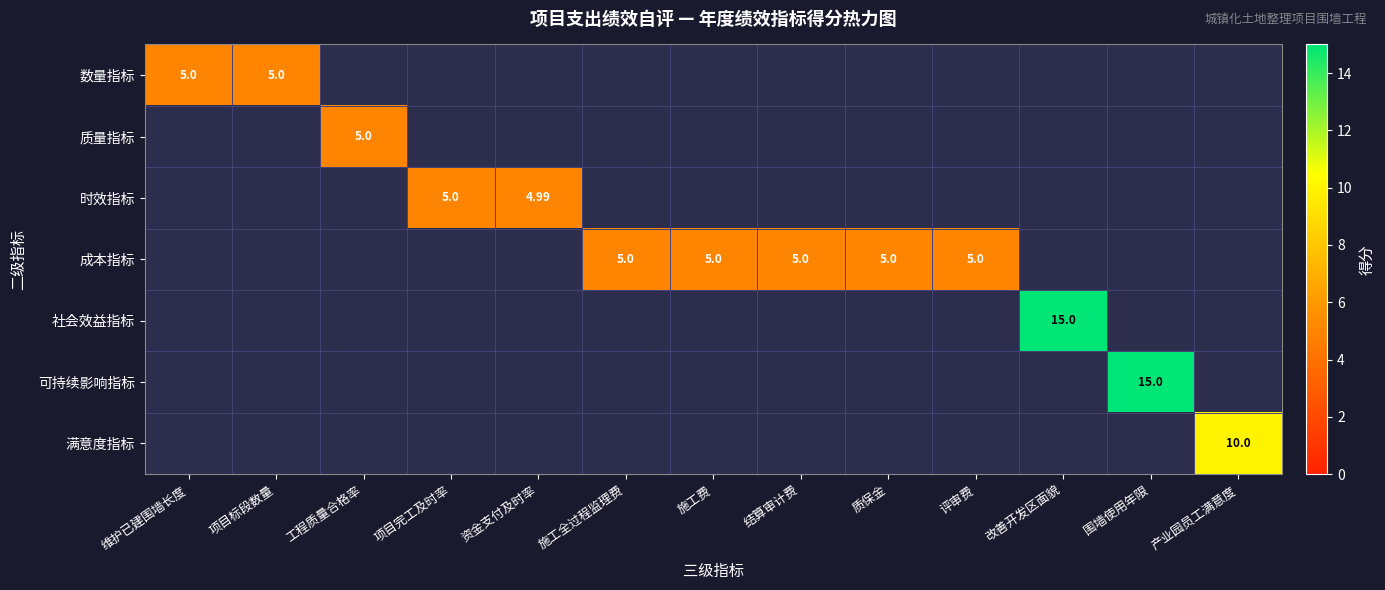

At how many categories does at least one series exceed 9?

3